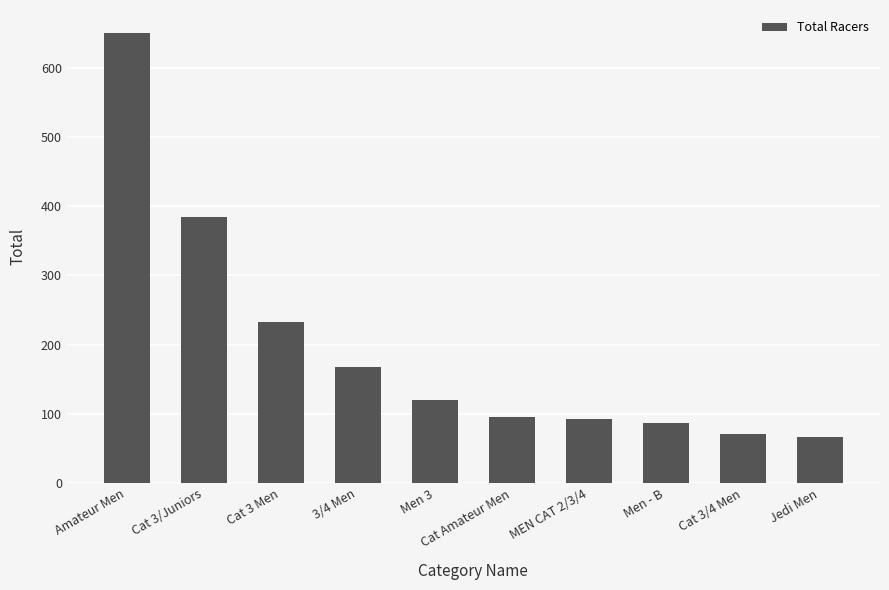

What is the change in value from 3/4 Men to Men - B?

-81